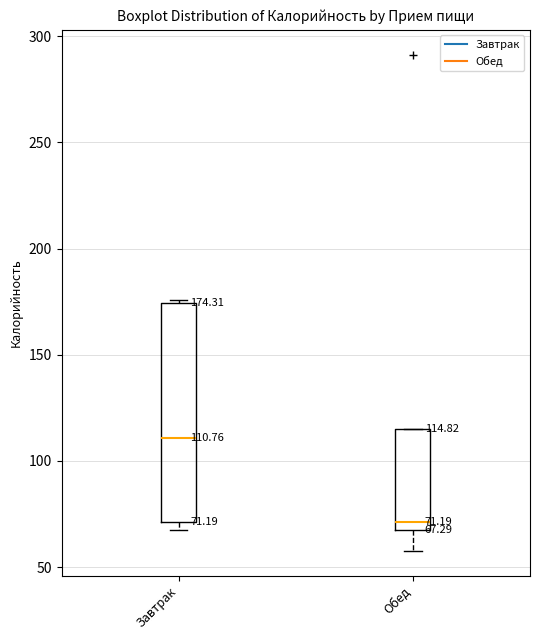

Which box's median line is the lowest?

Обед